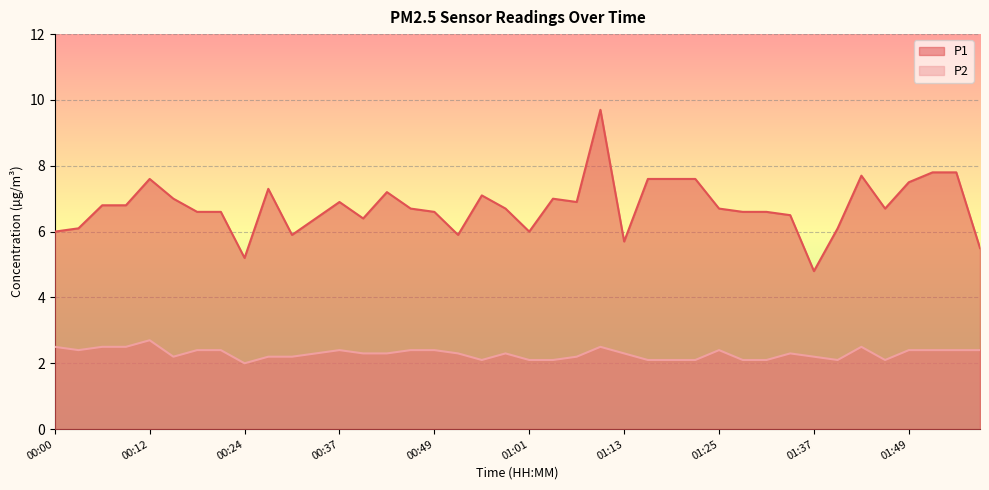

Which has a higher value, 00:24 or 00:09?

00:09